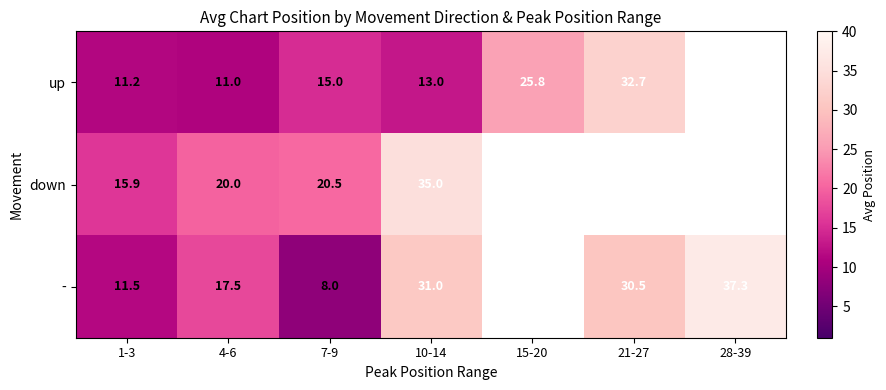

Between 1-3 and 10-14, which series saw the biggest shift?

-